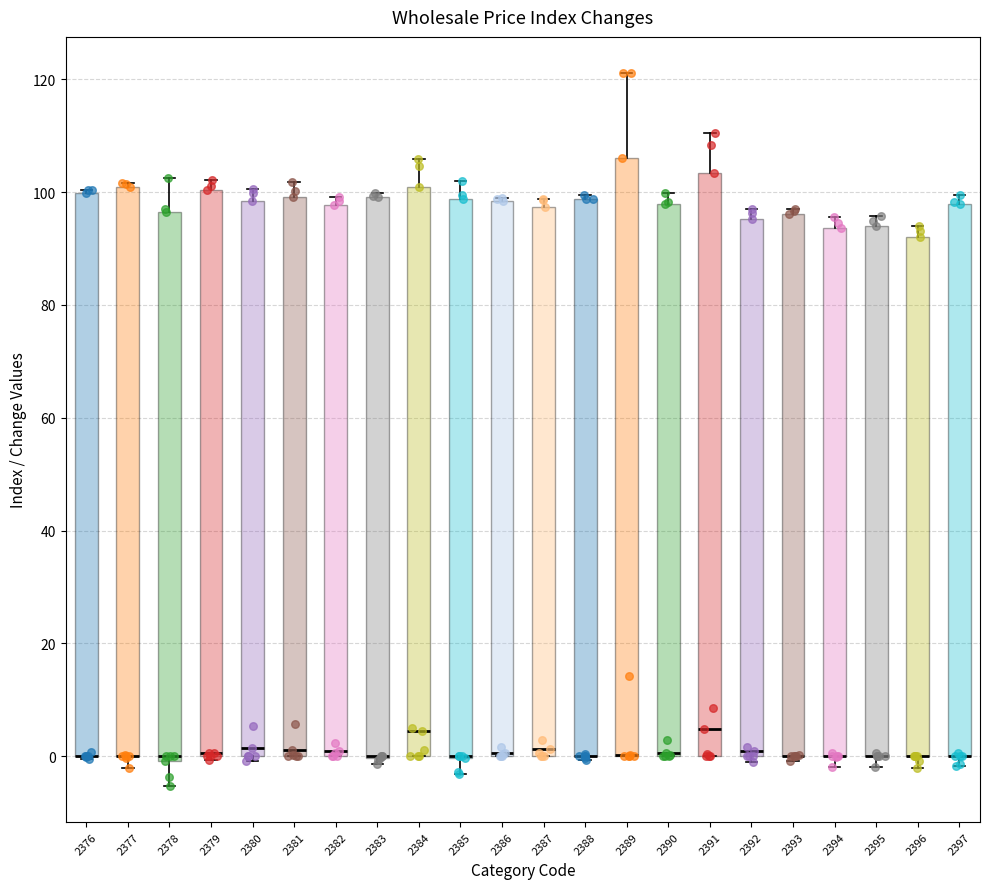

Where is the lower edge of the box at x = 2387 on the y-axis? The values are not printed on the chart, so give them approximately, as read against the axis.

0